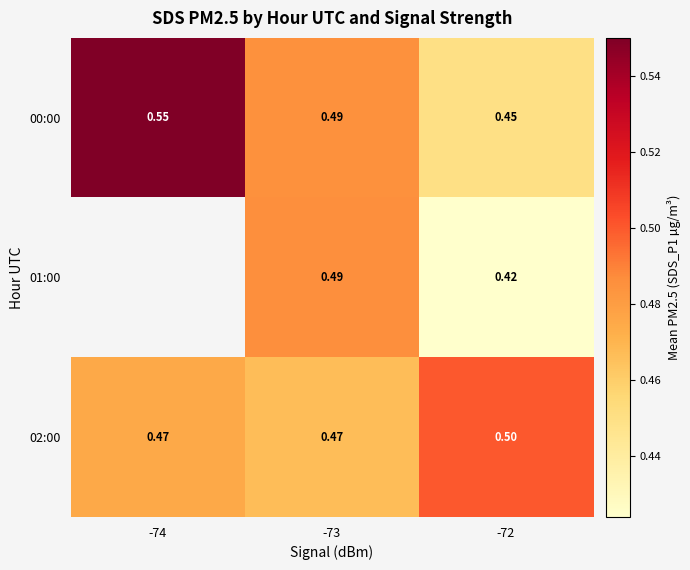

How many series are shown in this chart?

3